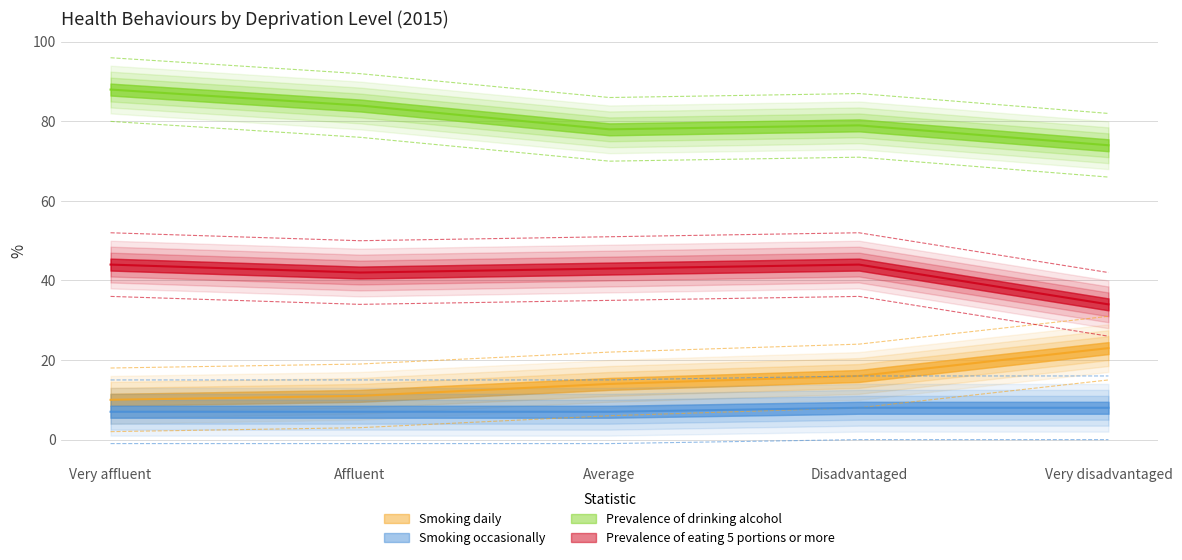

At which label does Smoking occasionally reach its minimum?

Very affluent